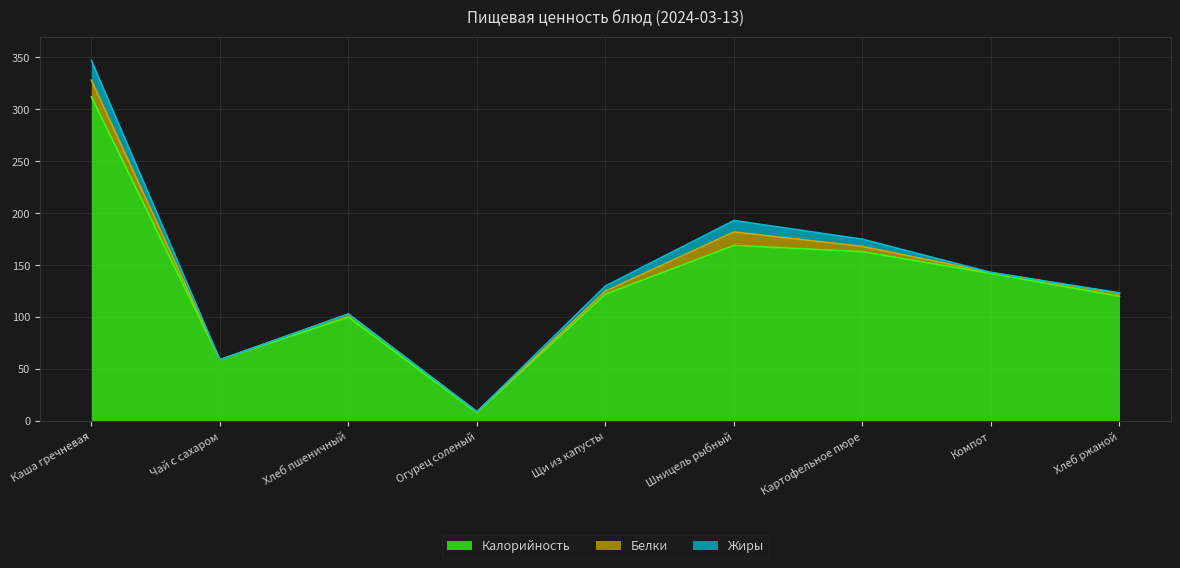

What is the maximum value shown in the chart?

312.0